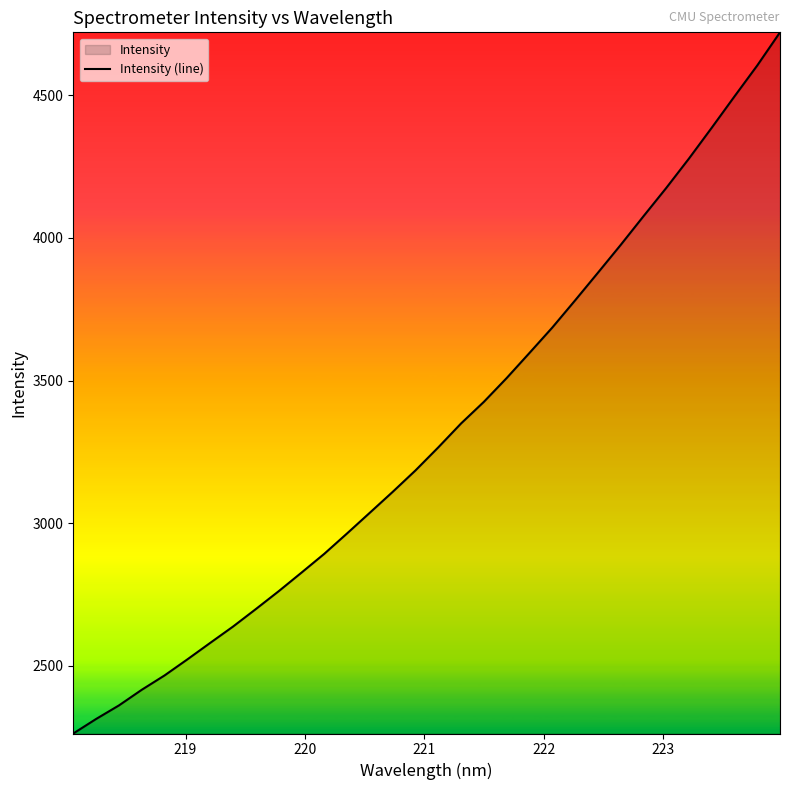

How many data points does each series have?

32